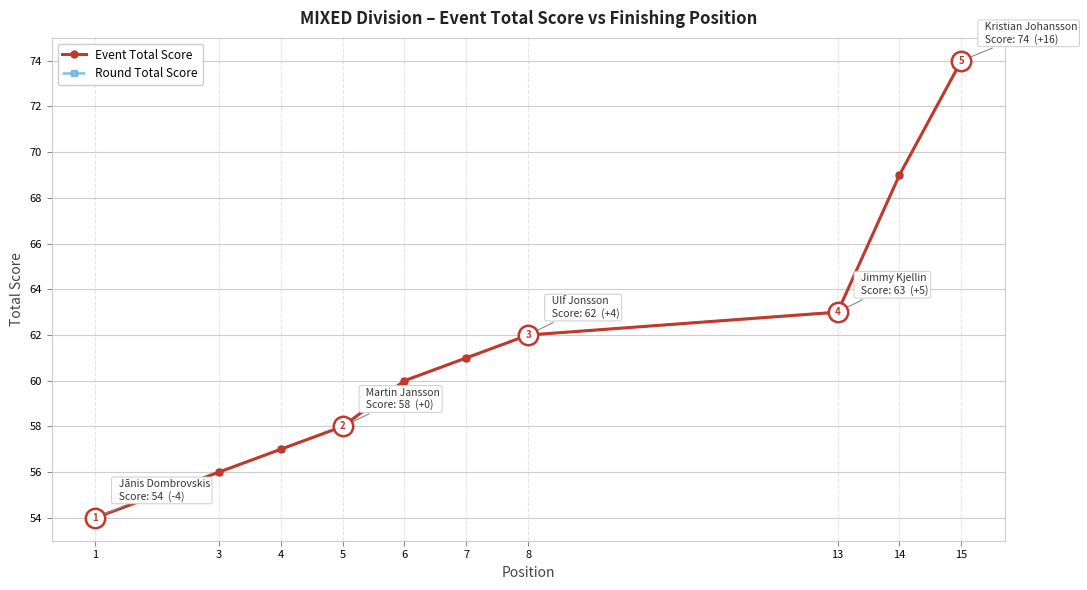

List the series in order of their peak value, highest first.

Event Total Score, Round Total Score